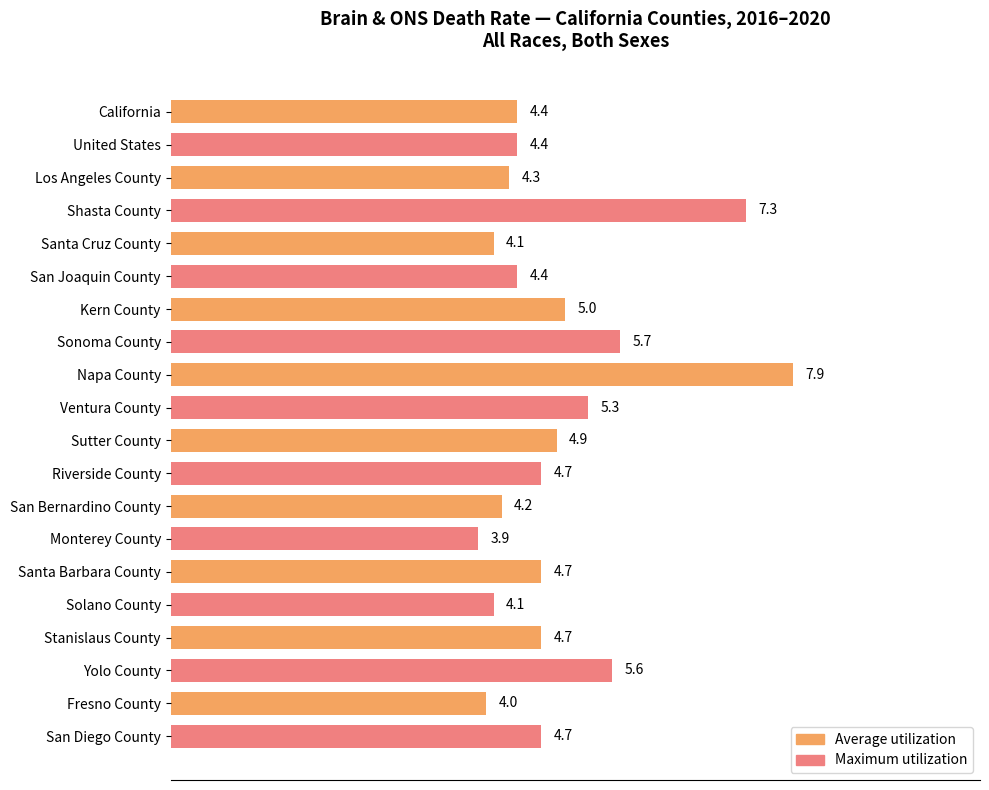

At which category does the chart reach its peak across all series?

Napa County